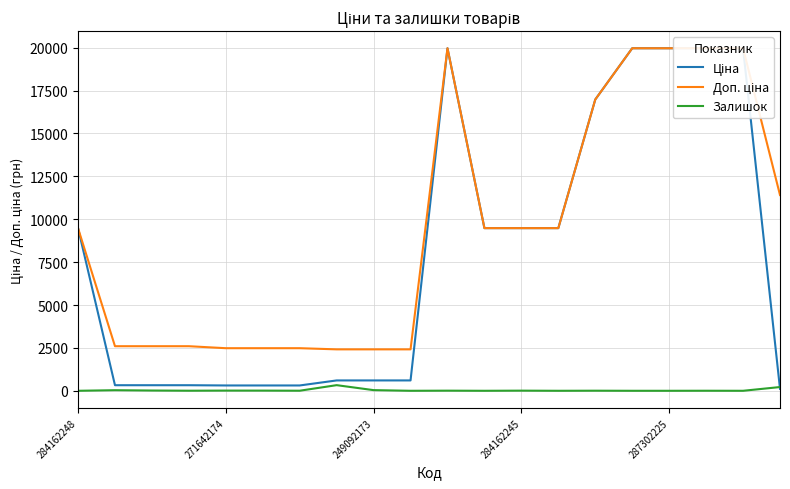

True or false: Ціна and Доп. ціна cross at least once.

False